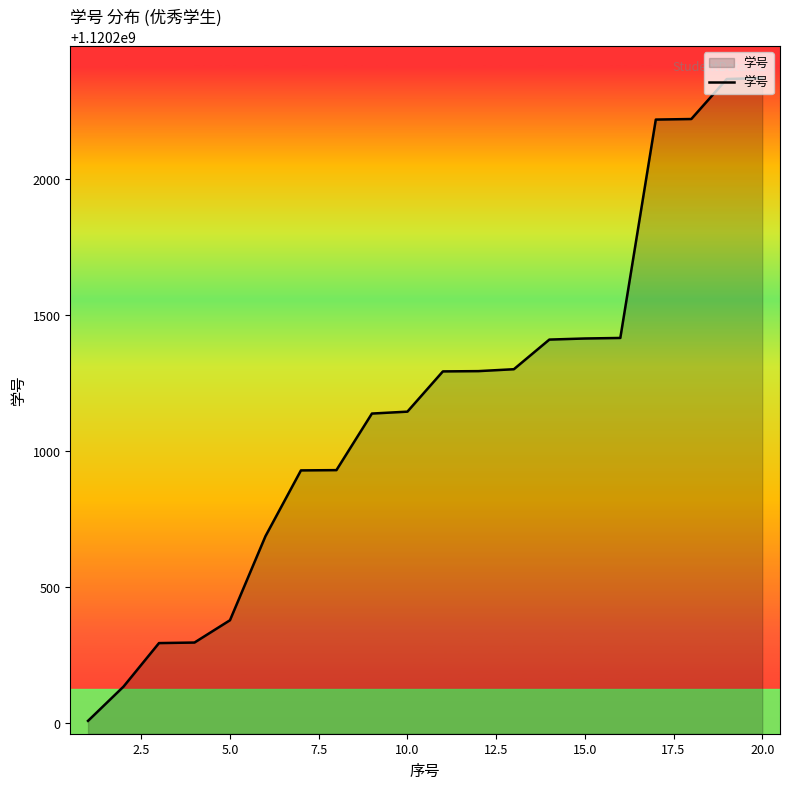

What is the minimum value shown in the chart?

1120200008